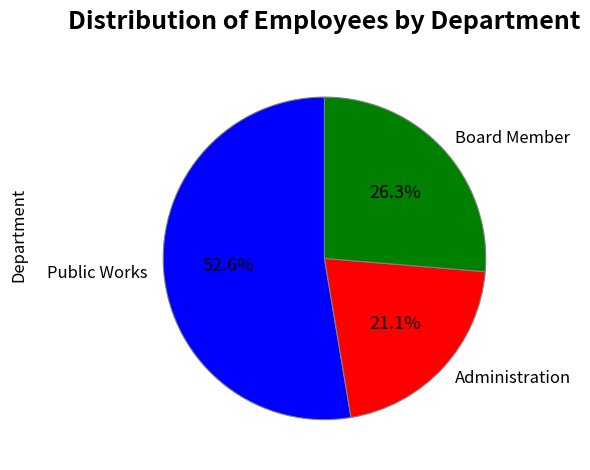

Rank the categories by value from highest to lowest.

Public Works, Board Member, Administration